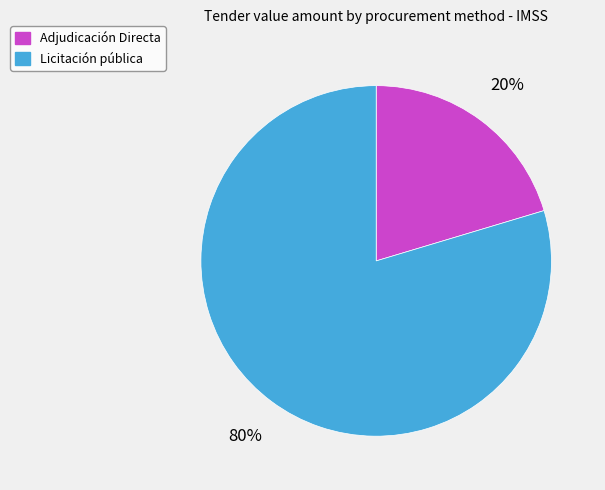

Which slice is the smallest?

Adjudicación Directa